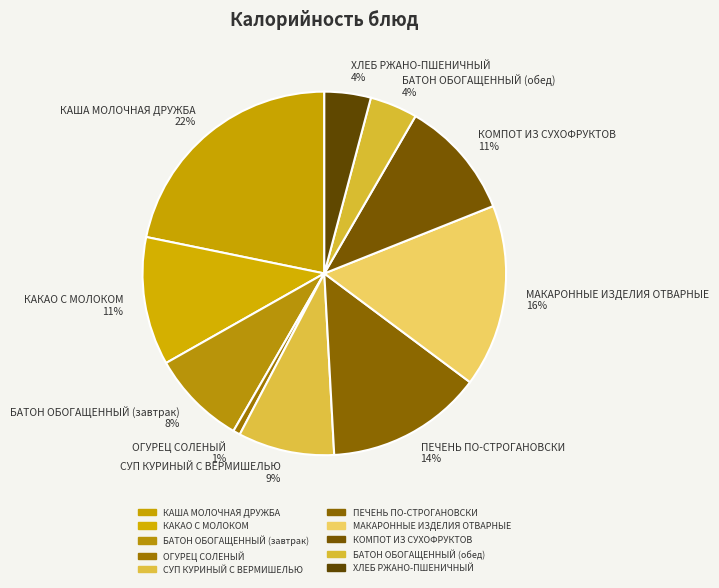

Does ХЛЕБ РЖАНО-ПШЕНИЧНЫЙ account for over 50% of the chart?

No